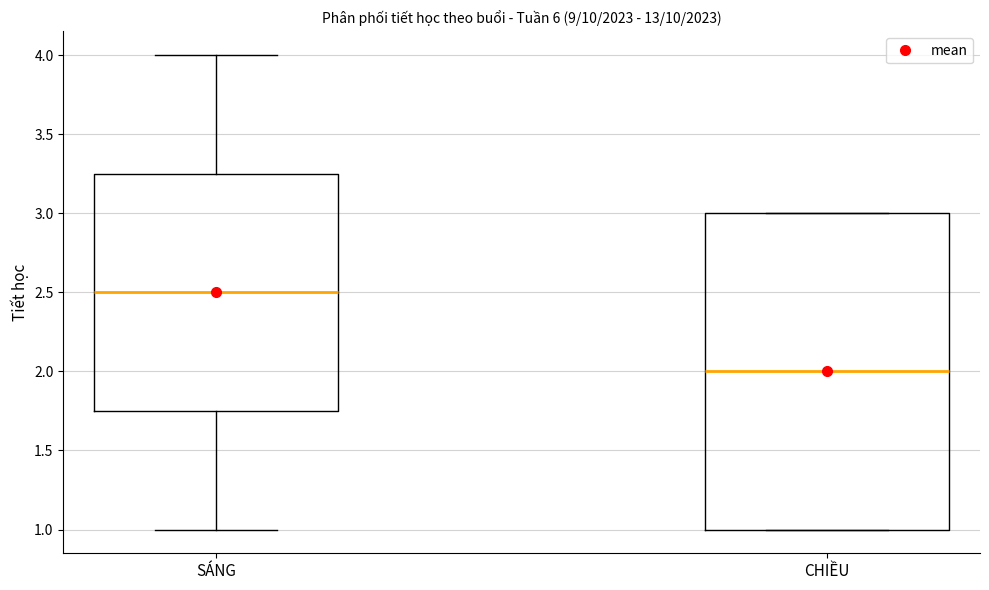

Which box is the tallest, from its lower edge to its upper edge?

CHIỀU